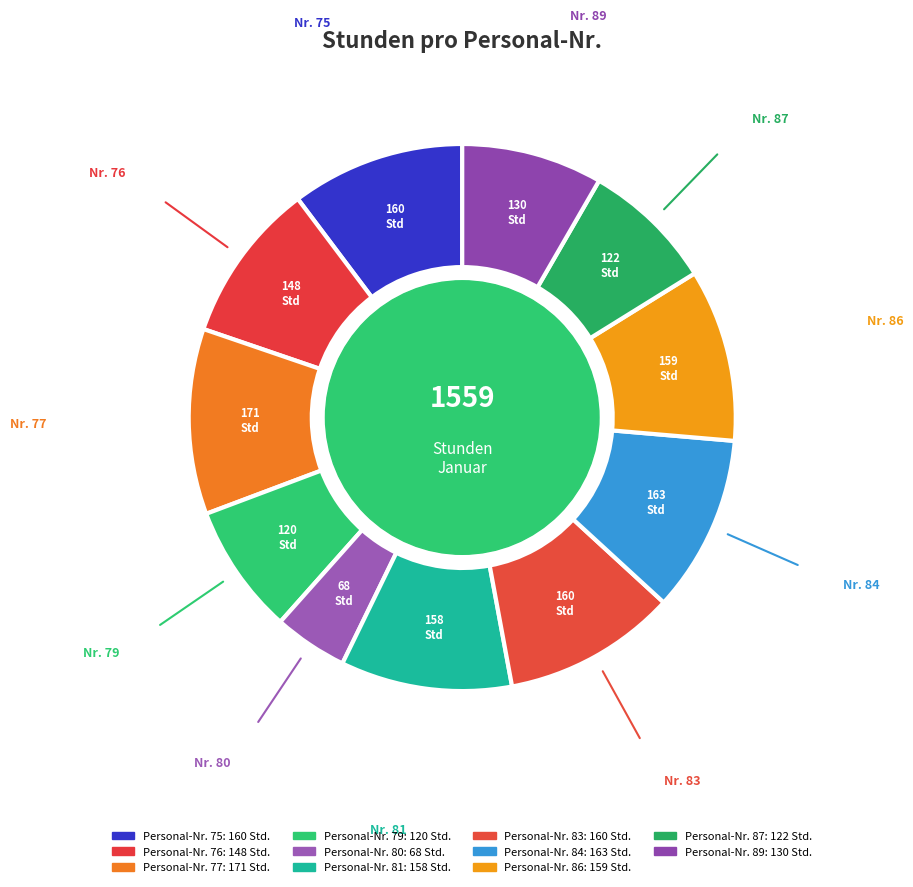

How many slices are in this pie chart?

11